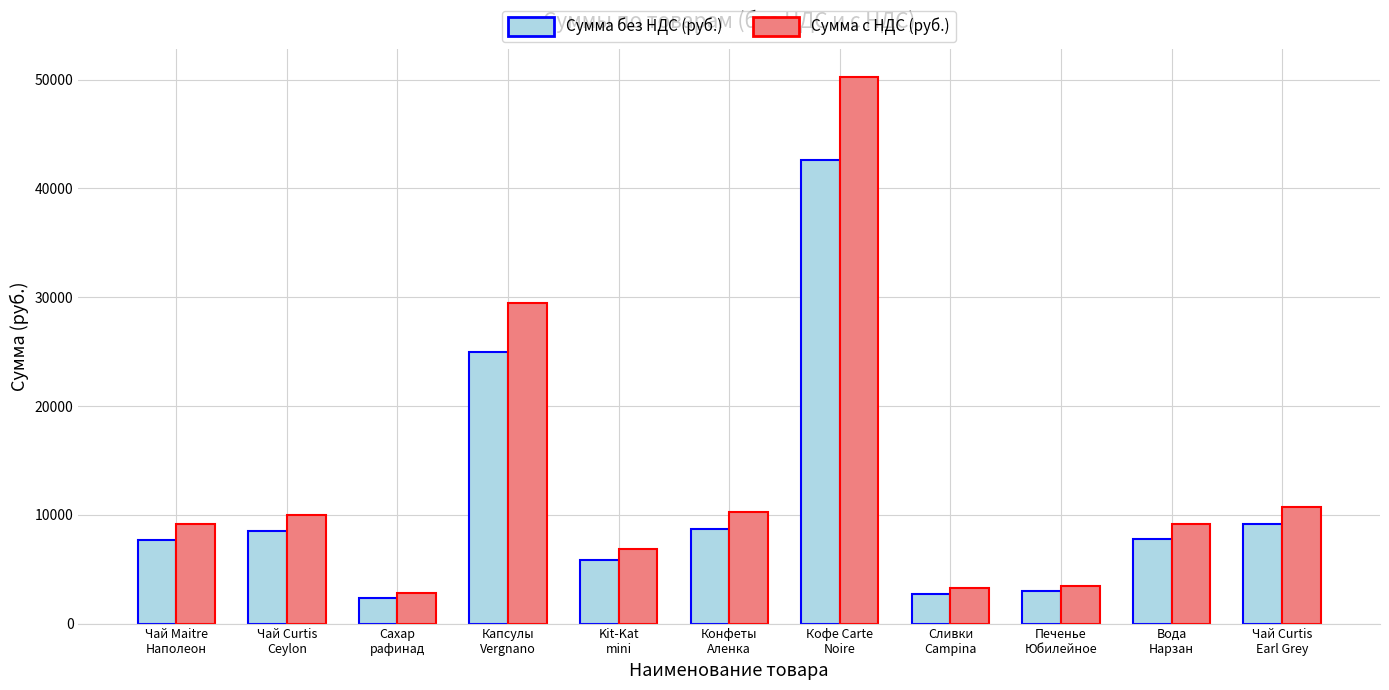

How many data points in Сумма без НДС (руб.) are above 7745?

6